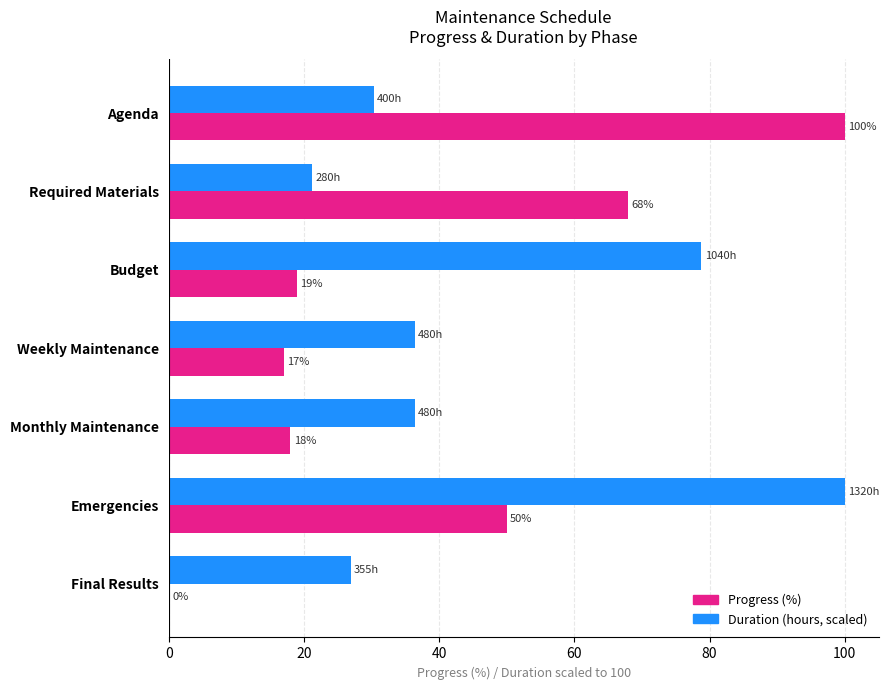

What is the maximum value shown in the chart?

100.0